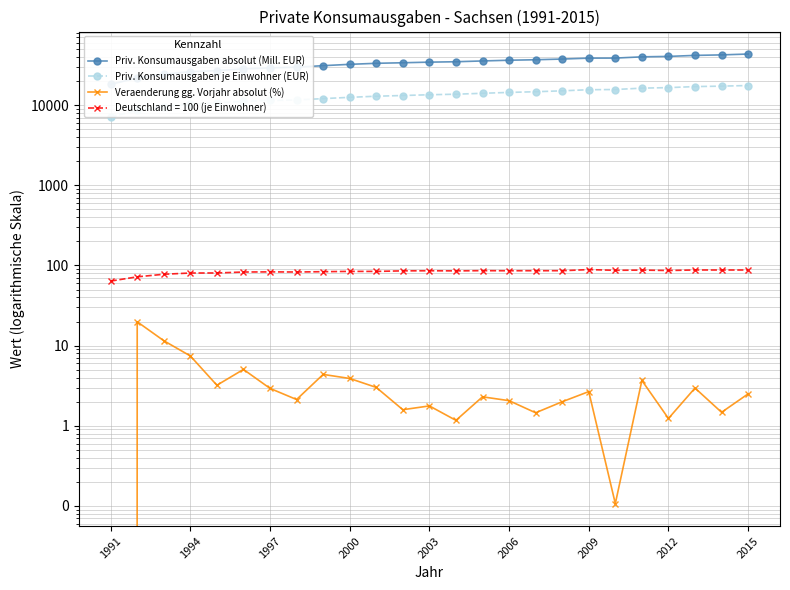

Reading left to right, what are all the values shown in this chart?

Priv. Konsumausgaben absolut (Mill. EUR): 18217.0	21832.9	24348.4	26159.5	26998.1	28361.0	29191.4	29811.9	31115.8	32327.7	33301.0	33829.6	34428.3	34830.7	35631.0	36364.2	36892.5	37628.6	38633.5	38674.7	40095.9	40590.7	41790.8	42406.3	43467.1
Priv. Konsumausgaben je Einwohner (EUR): 7117.0	8595.0	9603.0	10338.0	10669.0	11179.0	11447.0	11619.0	12074.0	12527.0	12936.0	13202.0	13496.0	13704.0	14072.0	14429.0	14719.0	15101.0	15592.0	15681.0	16318.0	16559.0	17062.0	17284.0	17588.0
Veraenderung gg. Vorjahr absolut (%): 0.0	19.8	11.5	7.4	3.2	5.0	2.9	2.1	4.4	3.9	3.0	1.6	1.8	1.2	2.3	2.1	1.5	2.0	2.7	0.1	3.7	1.2	3.0	1.5	2.5